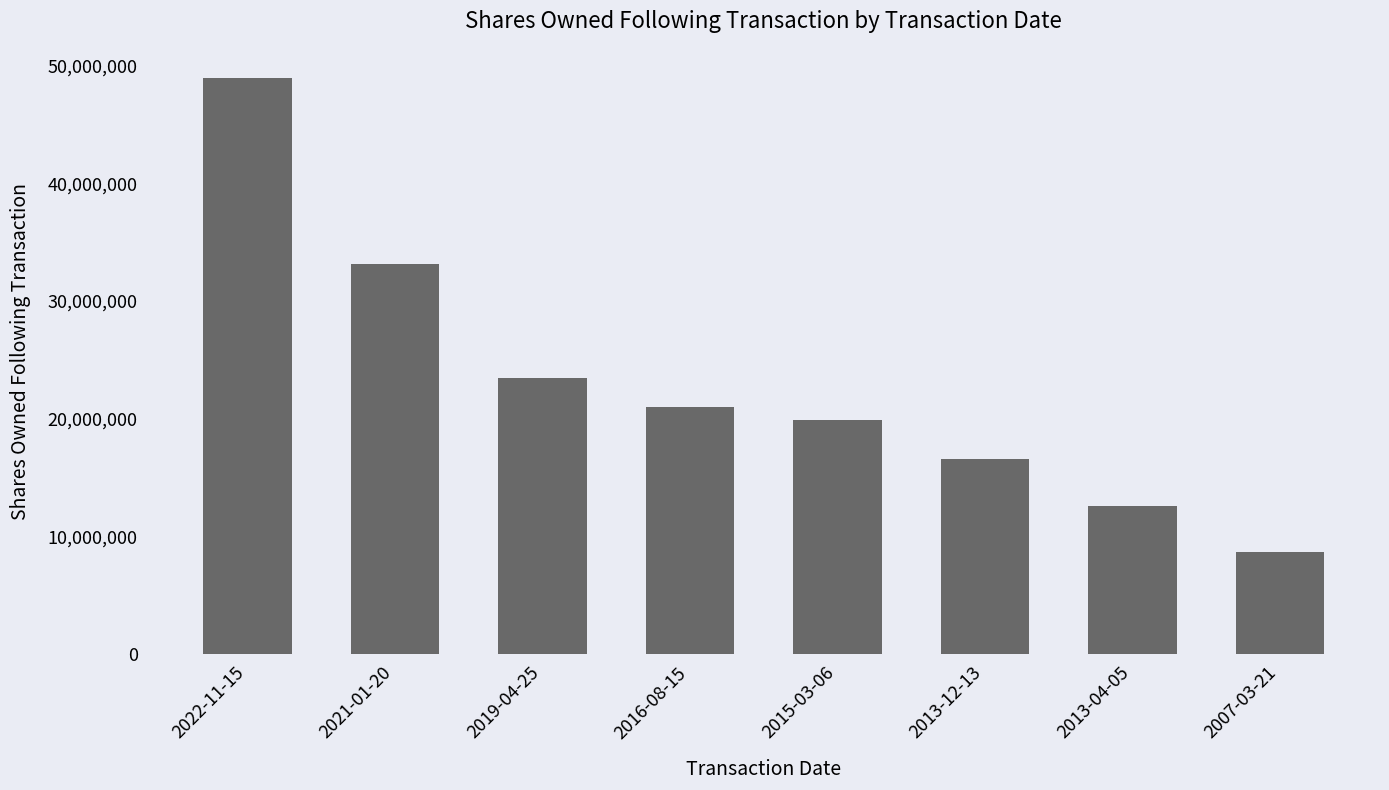

The chart shows a value of 21015324 at 2013-04-05. True or false?

False